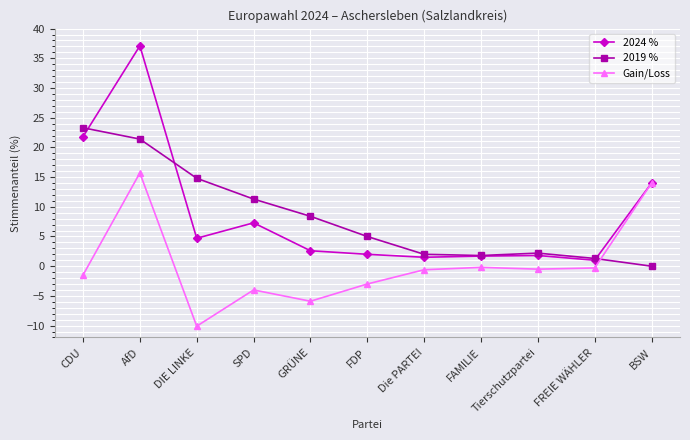

At which label is 2019 % closest to 11?

SPD